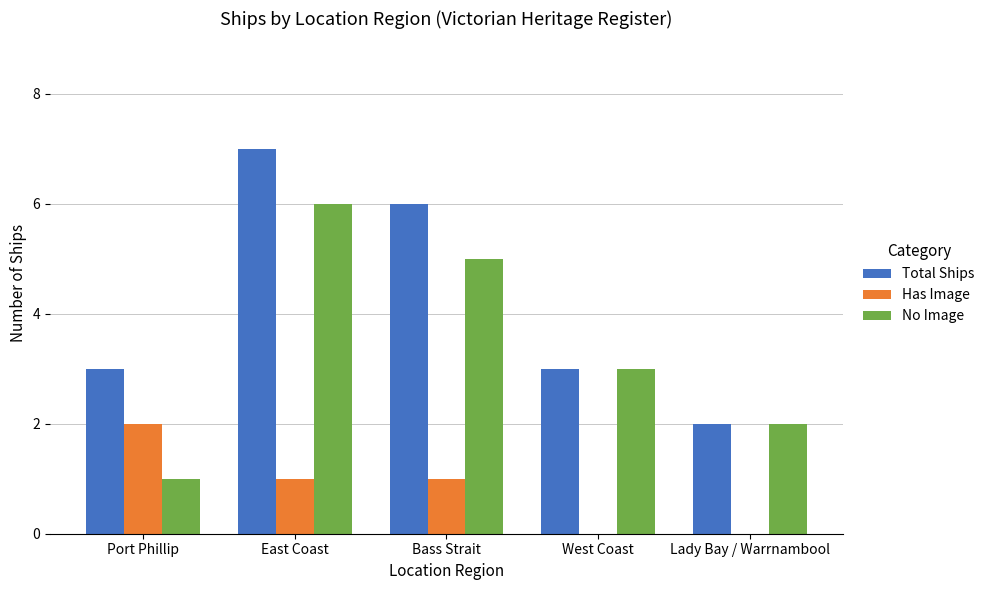

Reading left to right, transcribe all the data shown in this chart.

Total Ships: Port Phillip=3	East Coast=7	Bass Strait=6	West Coast=3	Lady Bay / Warrnambool=2
Has Image: Port Phillip=2	East Coast=1	Bass Strait=1	West Coast=0	Lady Bay / Warrnambool=0
No Image: Port Phillip=1	East Coast=6	Bass Strait=5	West Coast=3	Lady Bay / Warrnambool=2